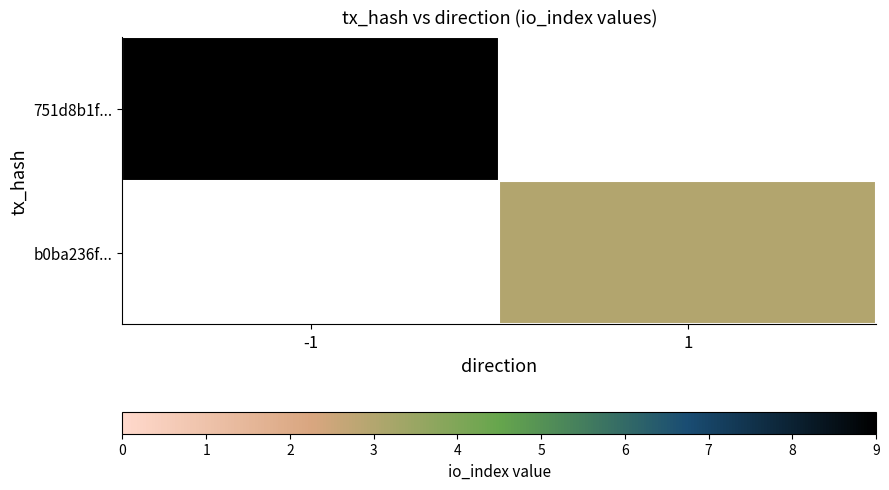

The value of b0ba236f... at 1 is 3.0. True or false?

True